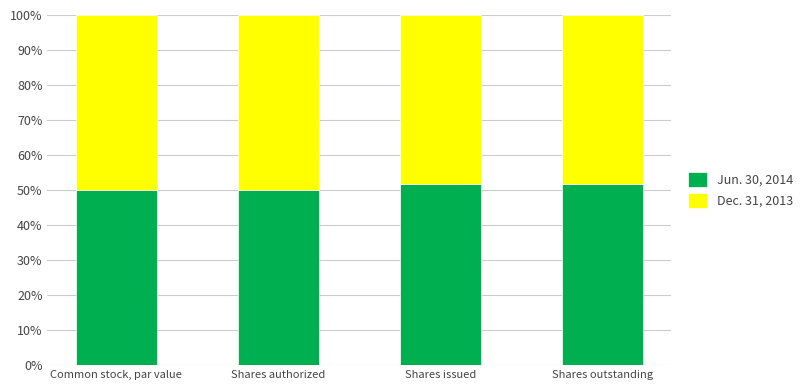

What is the total value across all series at Shares issued?

100.0